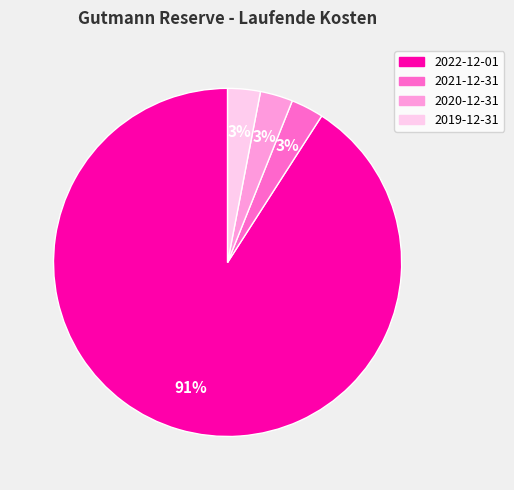

Is there a majority slice in this chart?

Yes